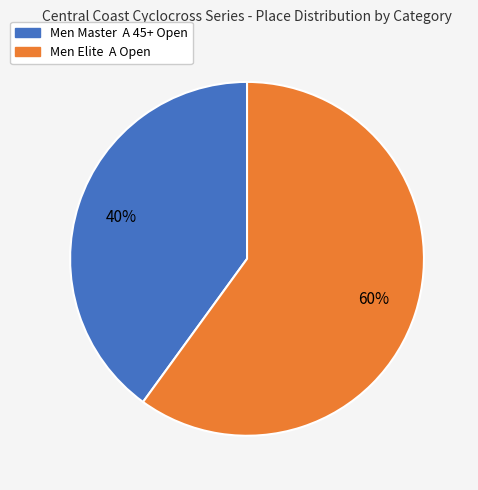

Is the sum of Men Elite A Open and Men Master A 45+ Open greater than half?

Yes